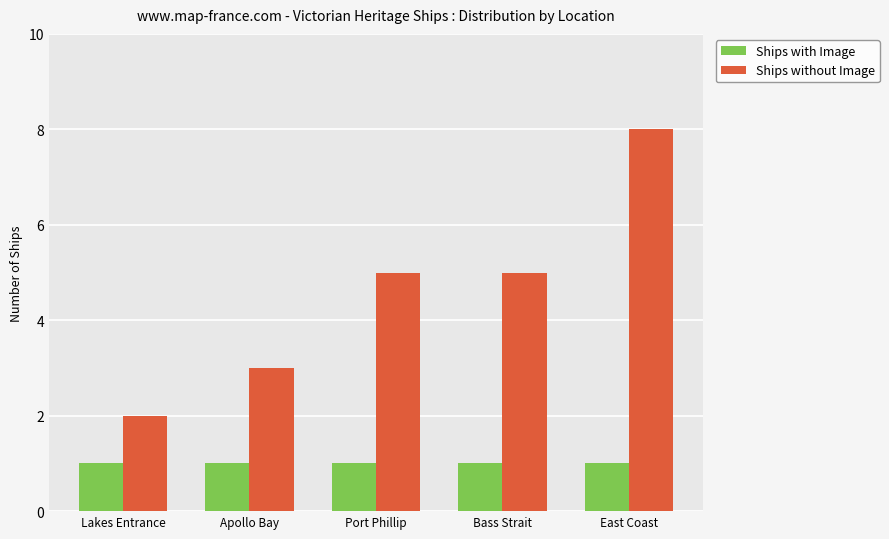

The value of Ships without Image at Bass Strait is 5. True or false?

True